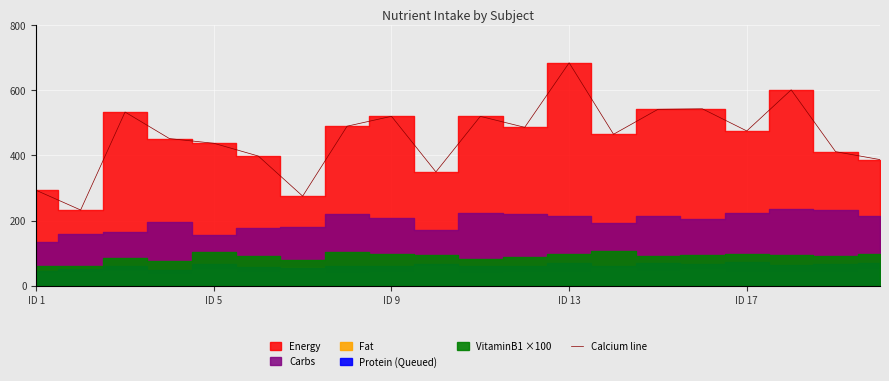

How many points are higher than both their immediate neighbors (excluding endpoints)?

6